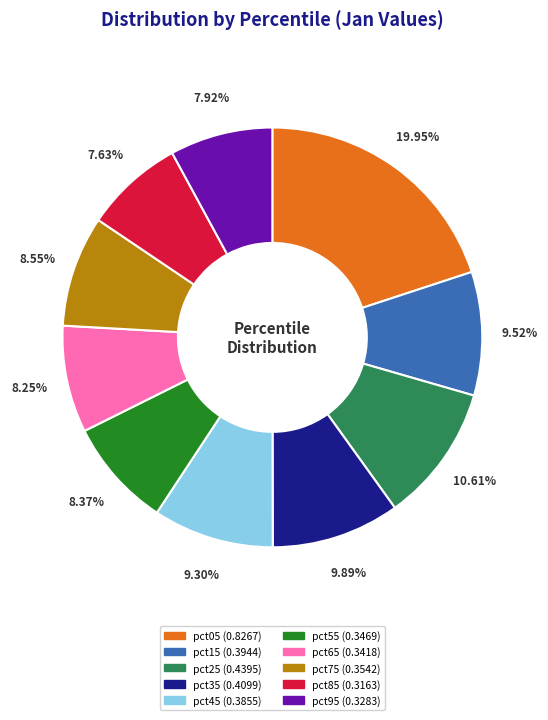

To the nearest percent, what is the average slice percentage?

10%